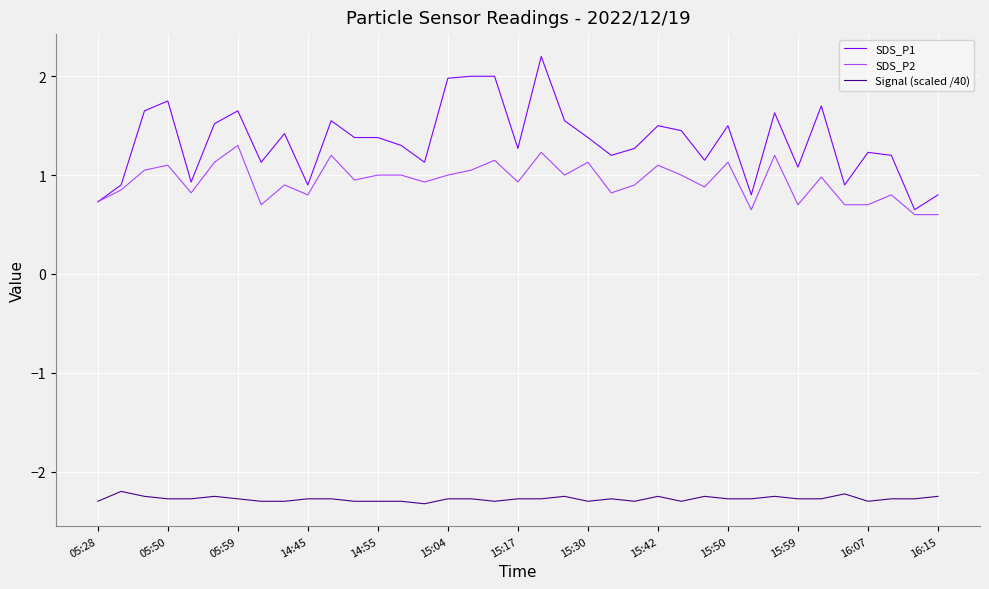

Rank the series by their maximum value, from lowest to highest.

Signal (scaled /40), SDS_P2, SDS_P1